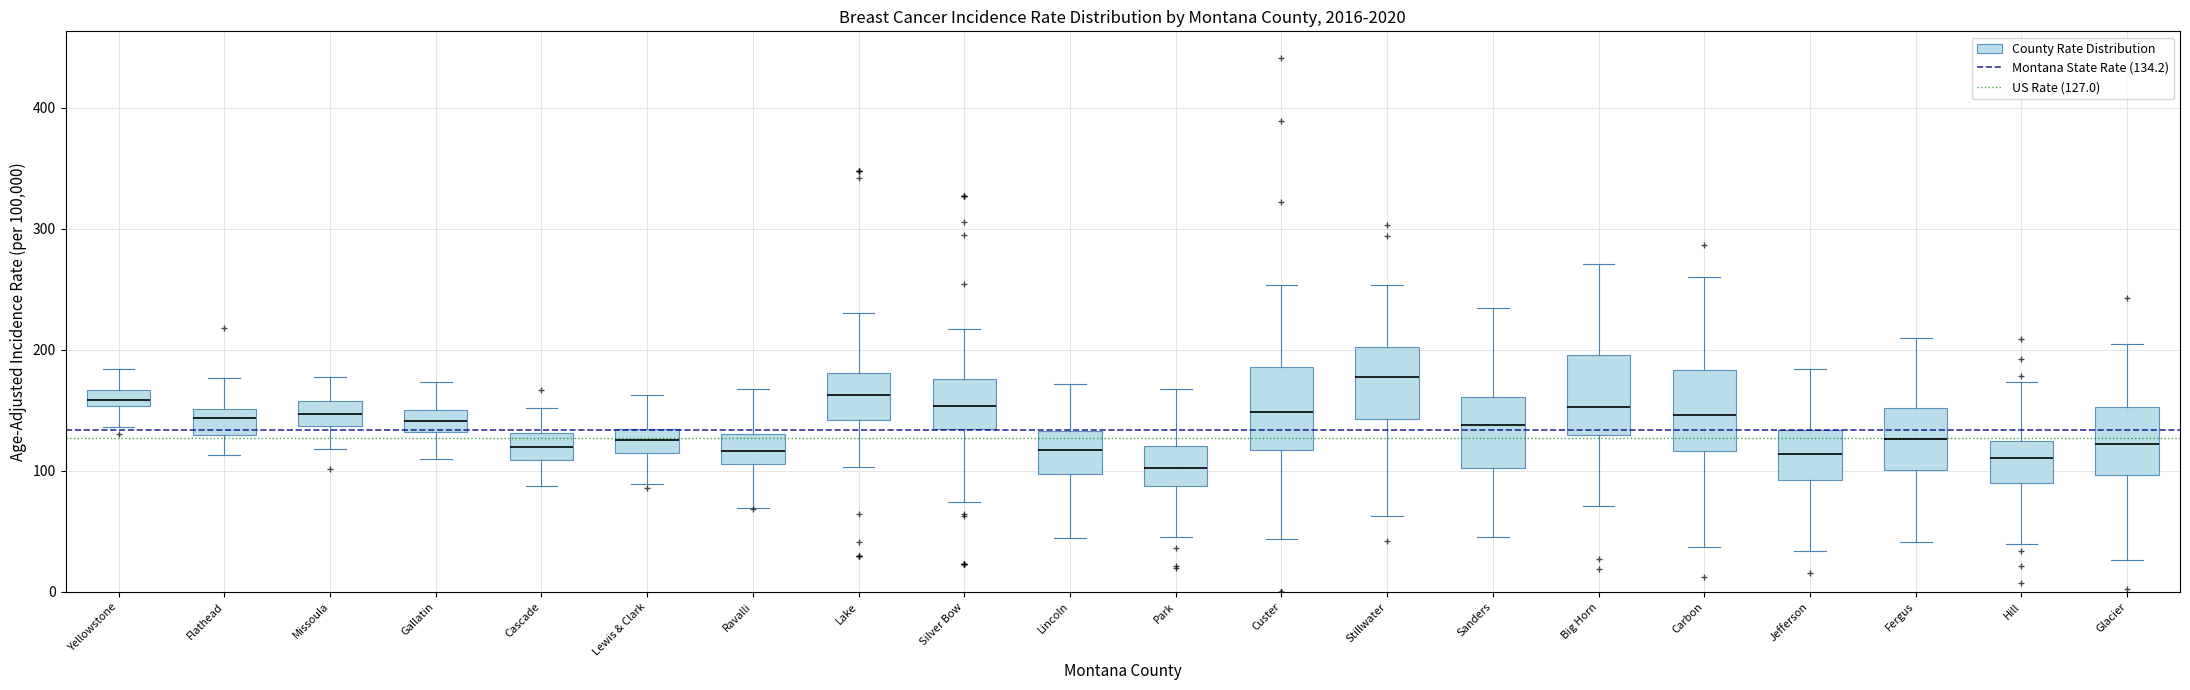

Where is the upper edge of the box for Park on the y-axis? The values are not printed on the chart, so give them approximately, as read against the axis.

120